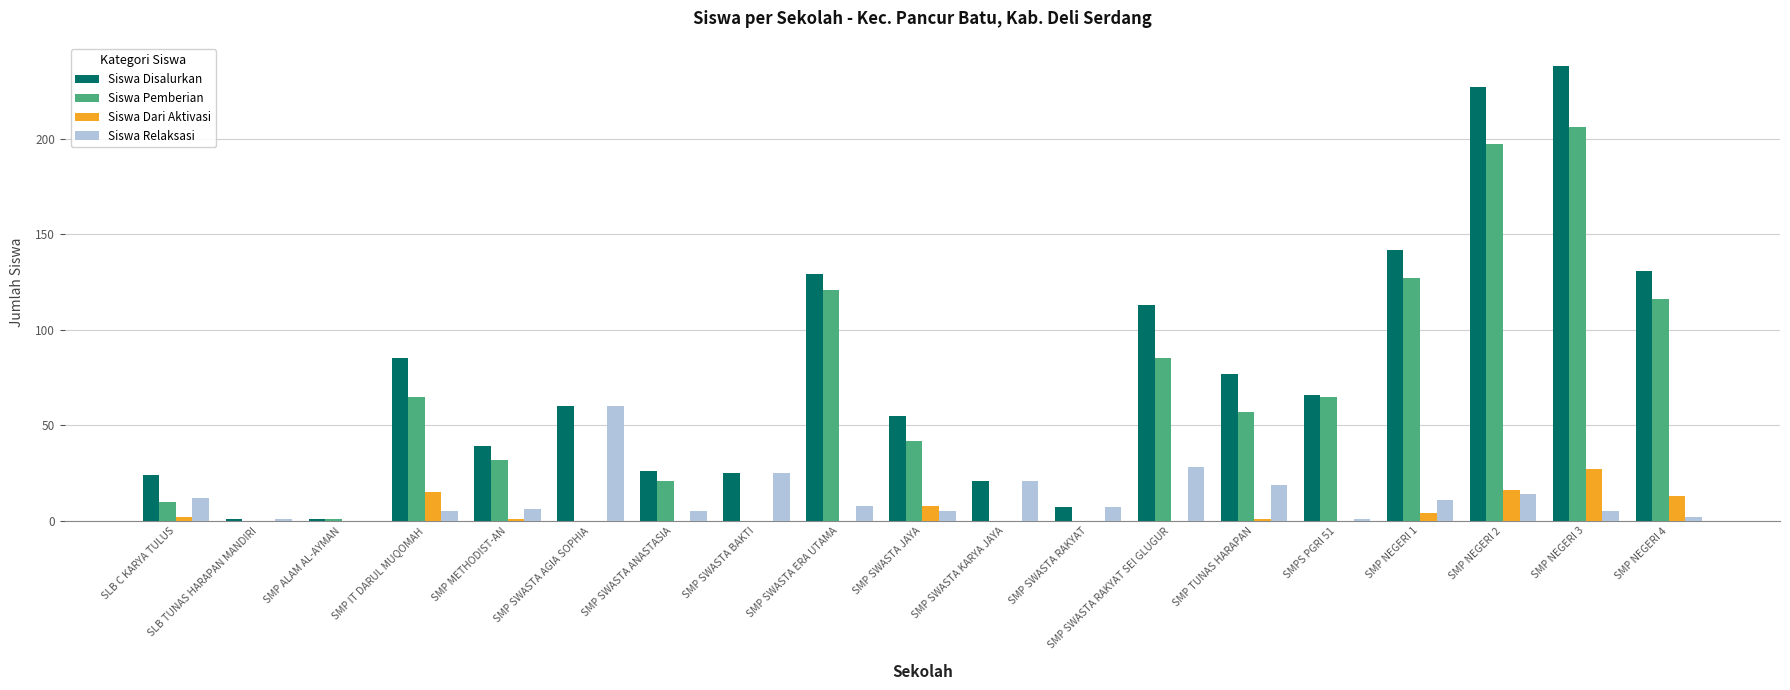

Are the bars grouped side by side (vs. stacked)?

Yes